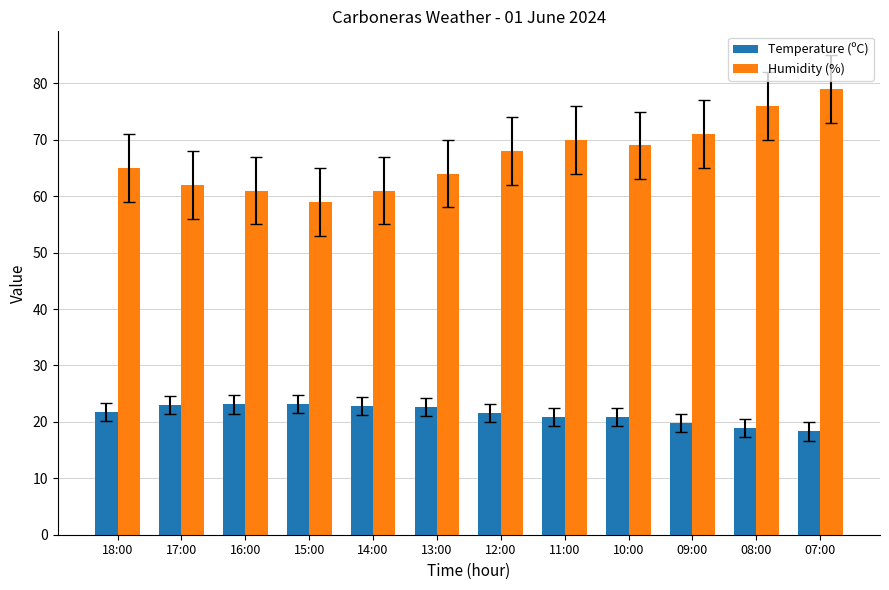

What is the label of the 9th bar from the left?

10:00